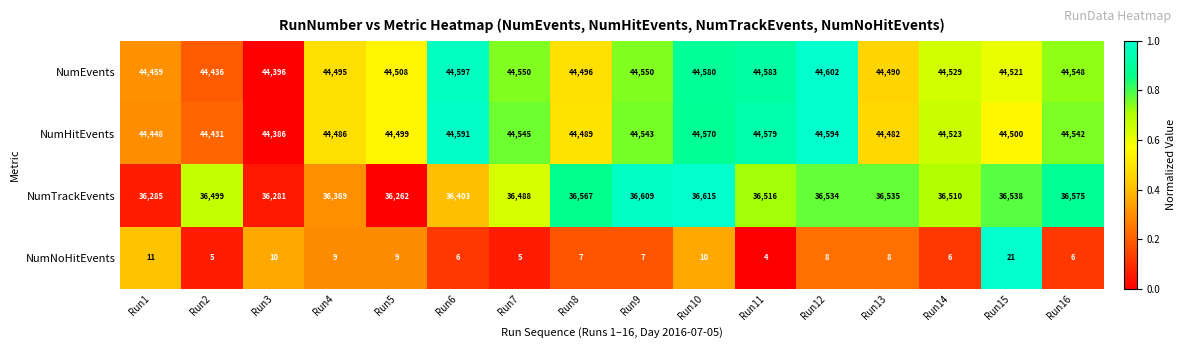

Rank the series at Run10 from highest to lowest value.

NumEvents, NumHitEvents, NumTrackEvents, NumNoHitEvents